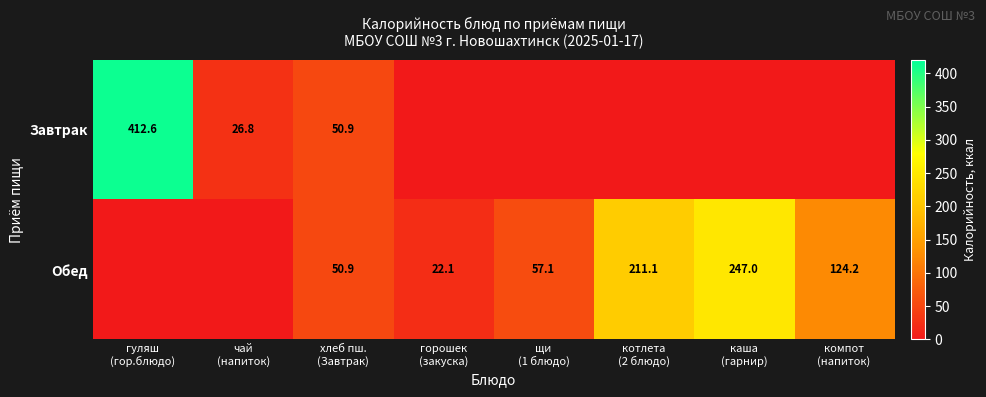

Is it true that Завтрак equals 0.0 at котлета (2 блюдо)?

True